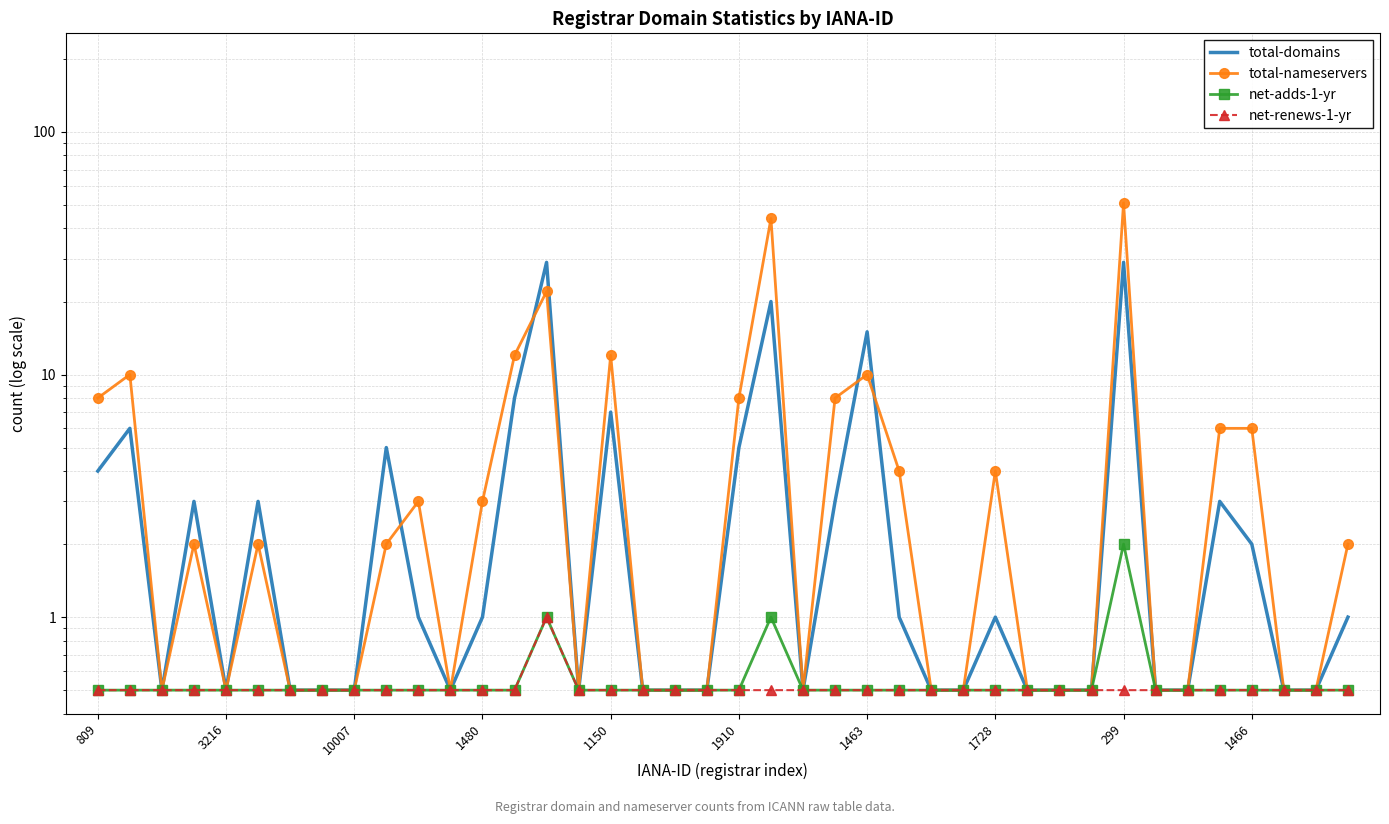

What position from the left is 1463?

7